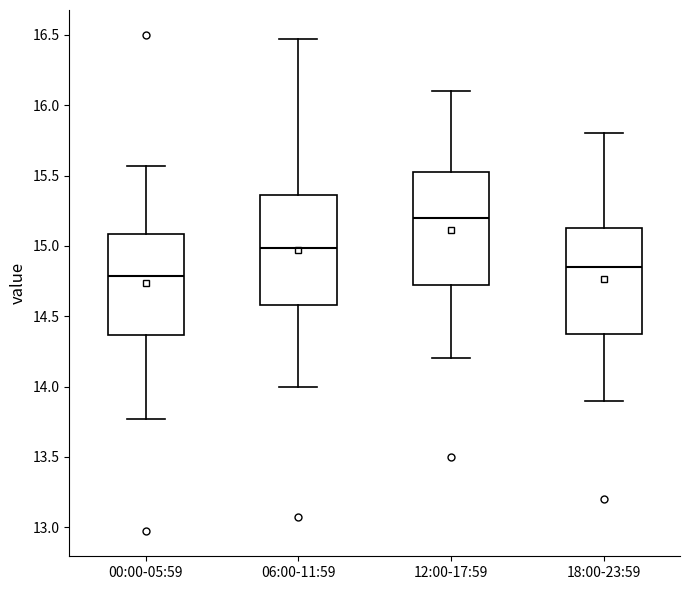

Reading left to right, transcribe this box plot: for each box, give where its median line is, the range the box spans, and where its two whiskers end, as read against the y-axis. The values are not printed on the chart, so give them approximately, as read against the axis.

00:00-05:59: median 14.80, box 14.35 to 15.10, whiskers 13.75 to 15.55
06:00-11:59: median 15.00, box 14.60 to 15.35, whiskers 14.00 to 16.45
12:00-17:59: median 15.20, box 14.75 to 15.55, whiskers 14.20 to 16.10
18:00-23:59: median 14.85, box 14.40 to 15.15, whiskers 13.90 to 15.80